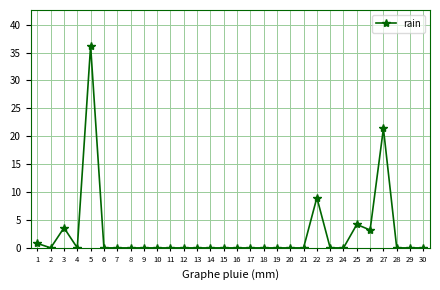

What is the average value?

2.6